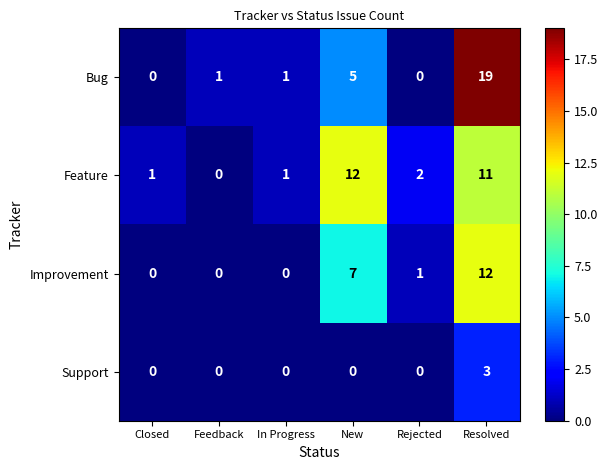

At which label is Feature closest to 6?

Rejected